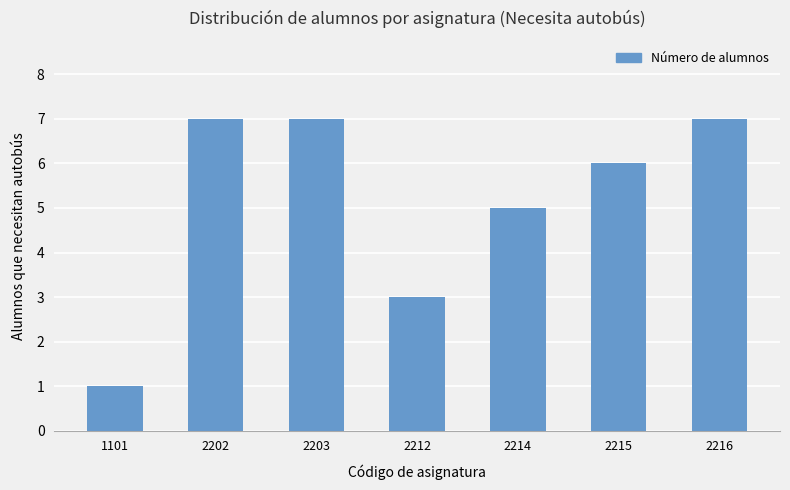

What is the minimum value shown in the chart?

1